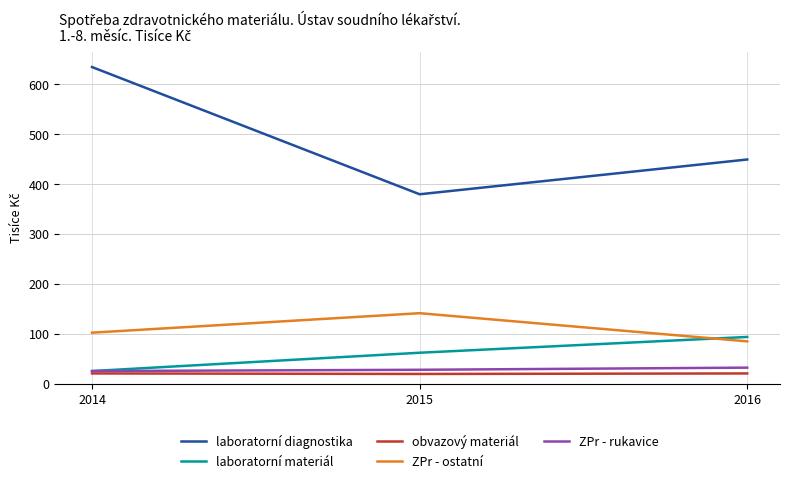

What are all the series names shown in the legend?

laboratorní diagnostika, laboratorní materiál, obvazový materiál, ZPr - ostatní, ZPr - rukavice